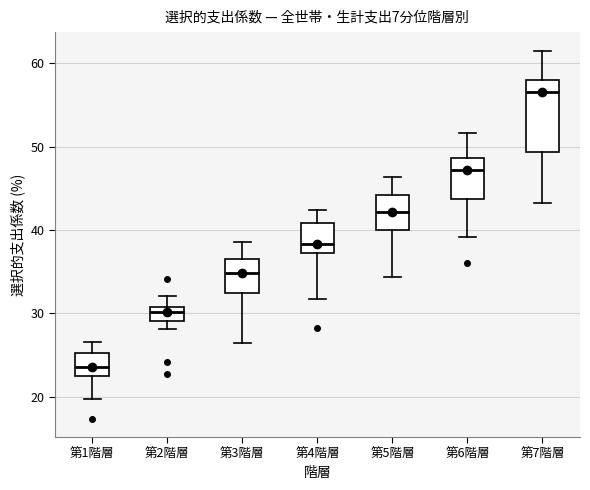

Reading left to right, transcribe this box plot: for each box, give where its median line is, the range the box spans, and where its two whiskers end, as read against the y-axis. The values are not printed on the chart, so give them approximately, as read against the axis.

第1階層: median 24, box 22 to 25, whiskers 20 to 27
第2階層: median 30, box 29 to 31, whiskers 28 to 32
第3階層: median 35, box 32 to 37, whiskers 27 to 39
第4階層: median 38, box 37 to 41, whiskers 32 to 42
第5階層: median 42, box 40 to 44, whiskers 34 to 46
第6階層: median 47, box 44 to 49, whiskers 39 to 52
第7階層: median 57, box 49 to 58, whiskers 43 to 62